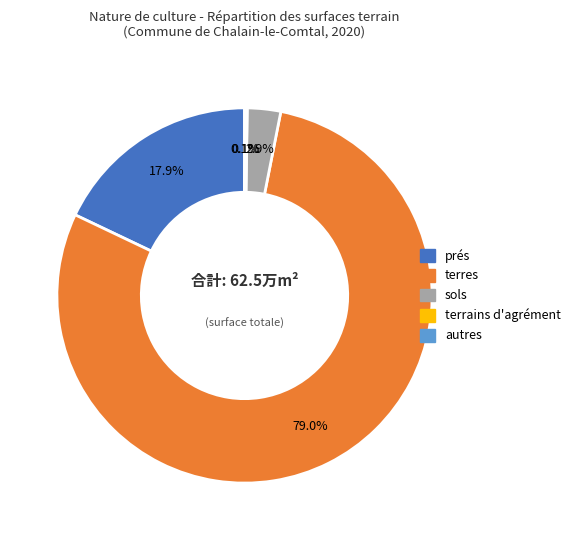

Does any single category account for the majority?

Yes